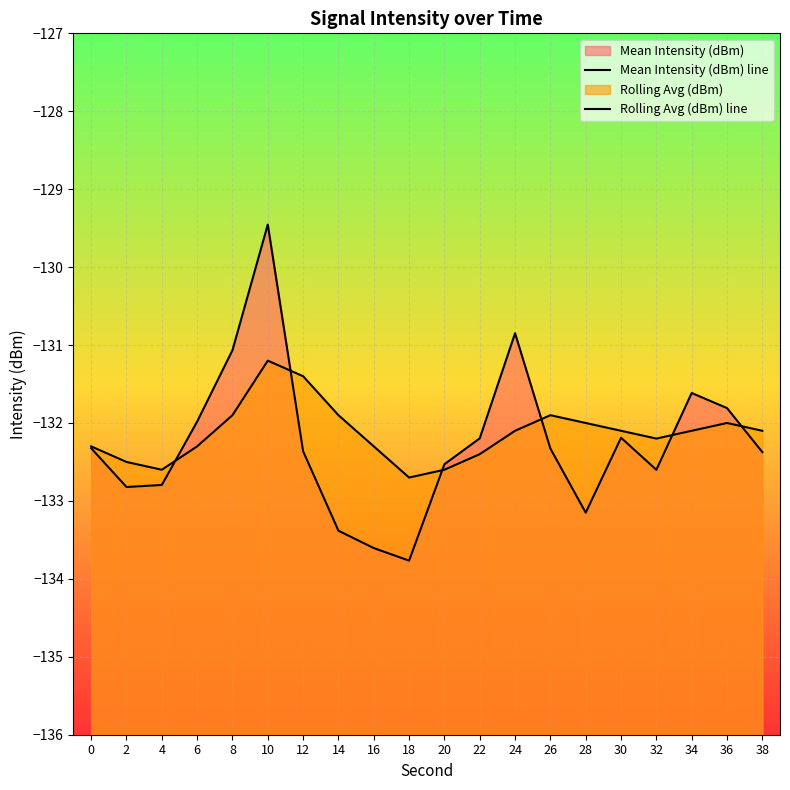

At which label does Rolling Avg (dBm) line first exceed -132?

8